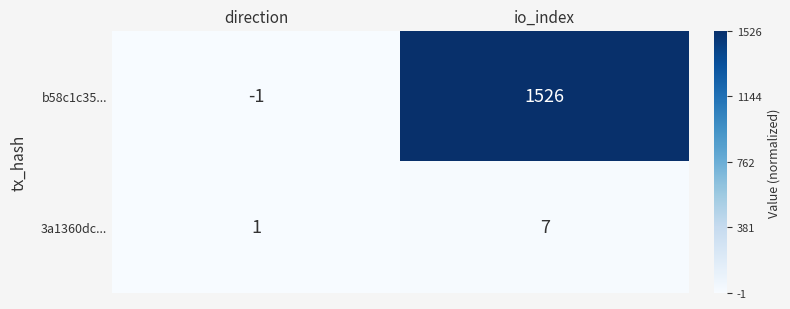

Which series has the largest total across all categories?

b58c1c35...